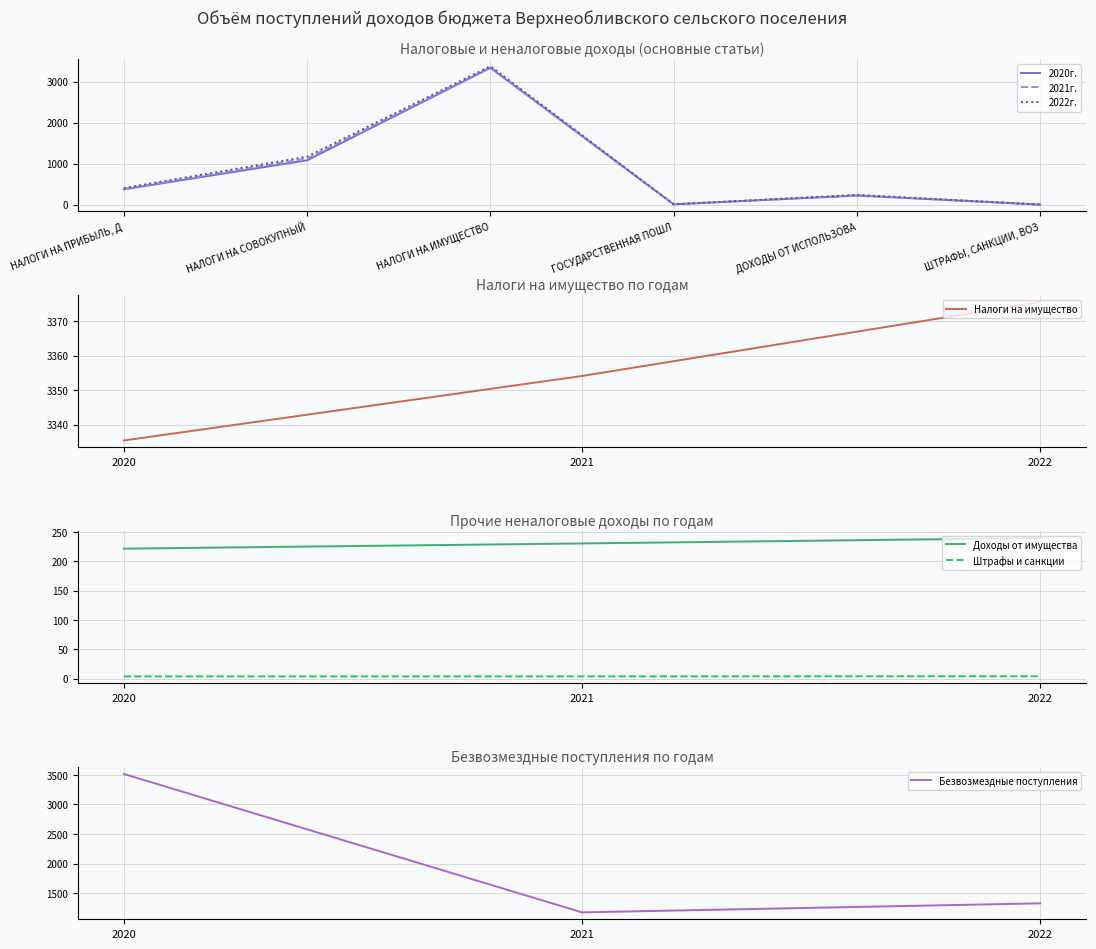

Which series has the widest spread of values?

2020г.